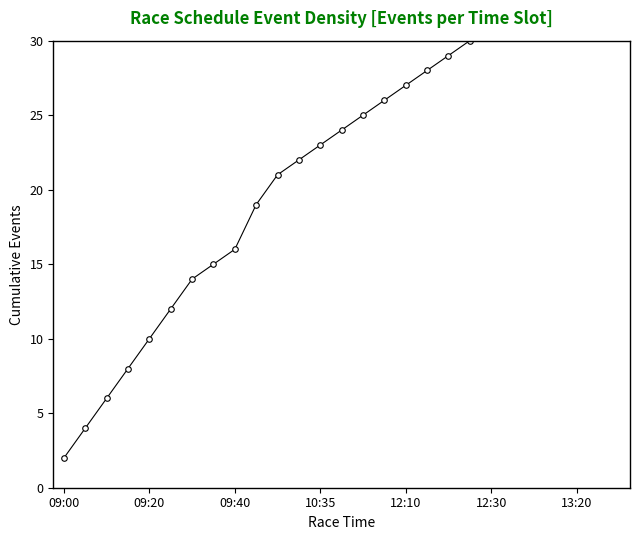

What is the value of the 21st point from the left?

31